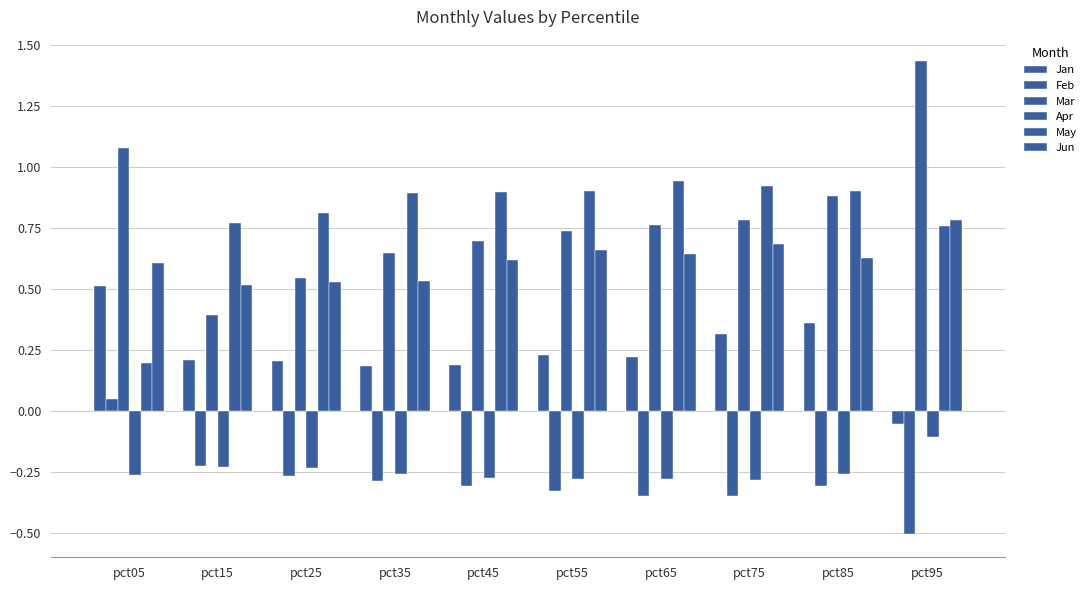

How many negative values does the Jan series have?

1